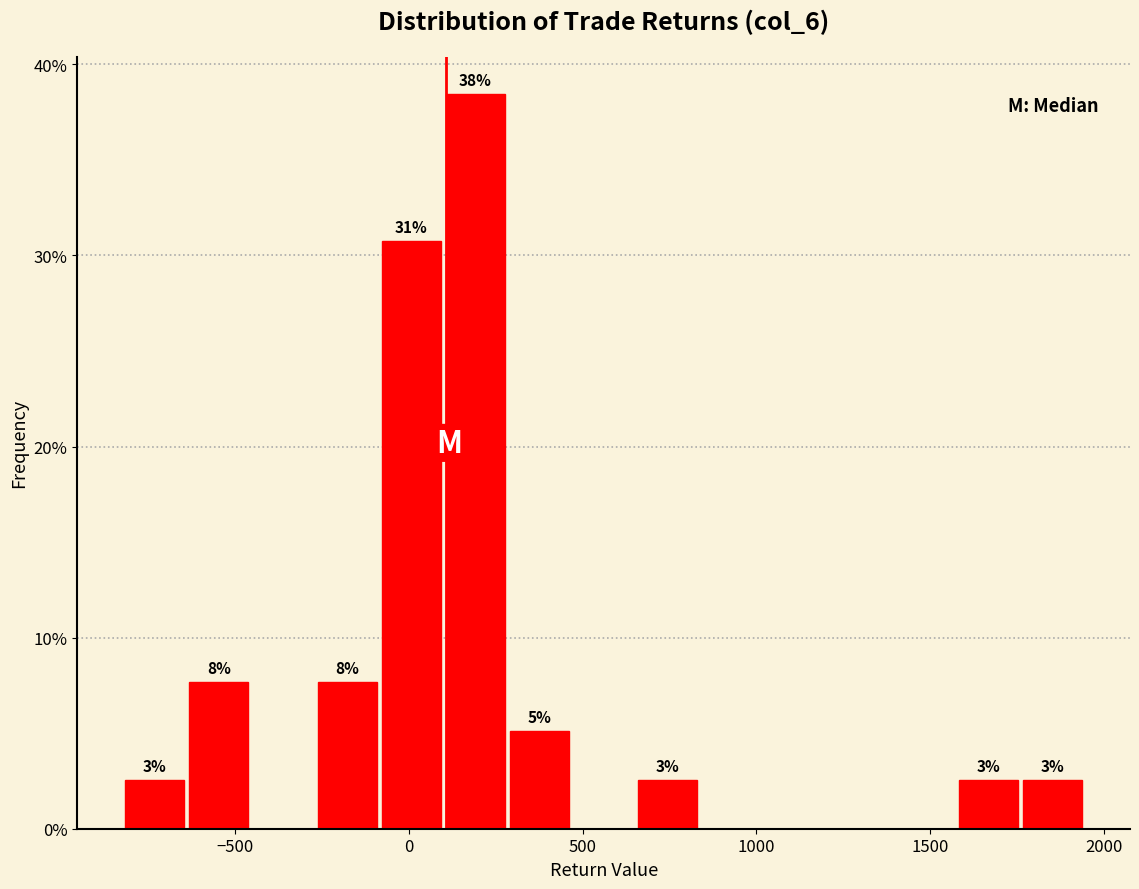

Around what value on the x-axis is the tallest bar? Give the approximate position of its centre, as read against the axis.

200